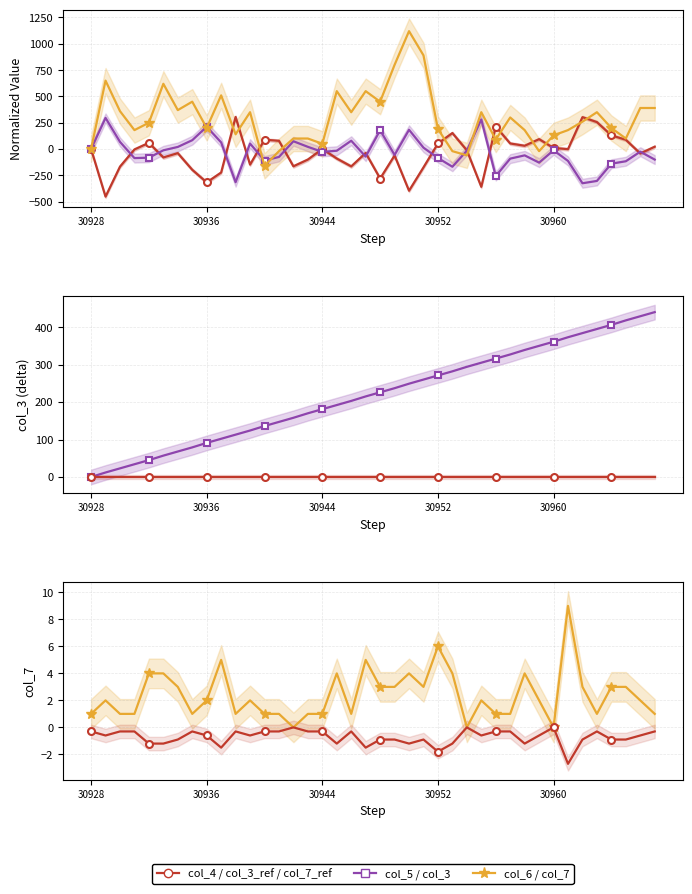

What is the spread (max minus min) of values at 30964?

545